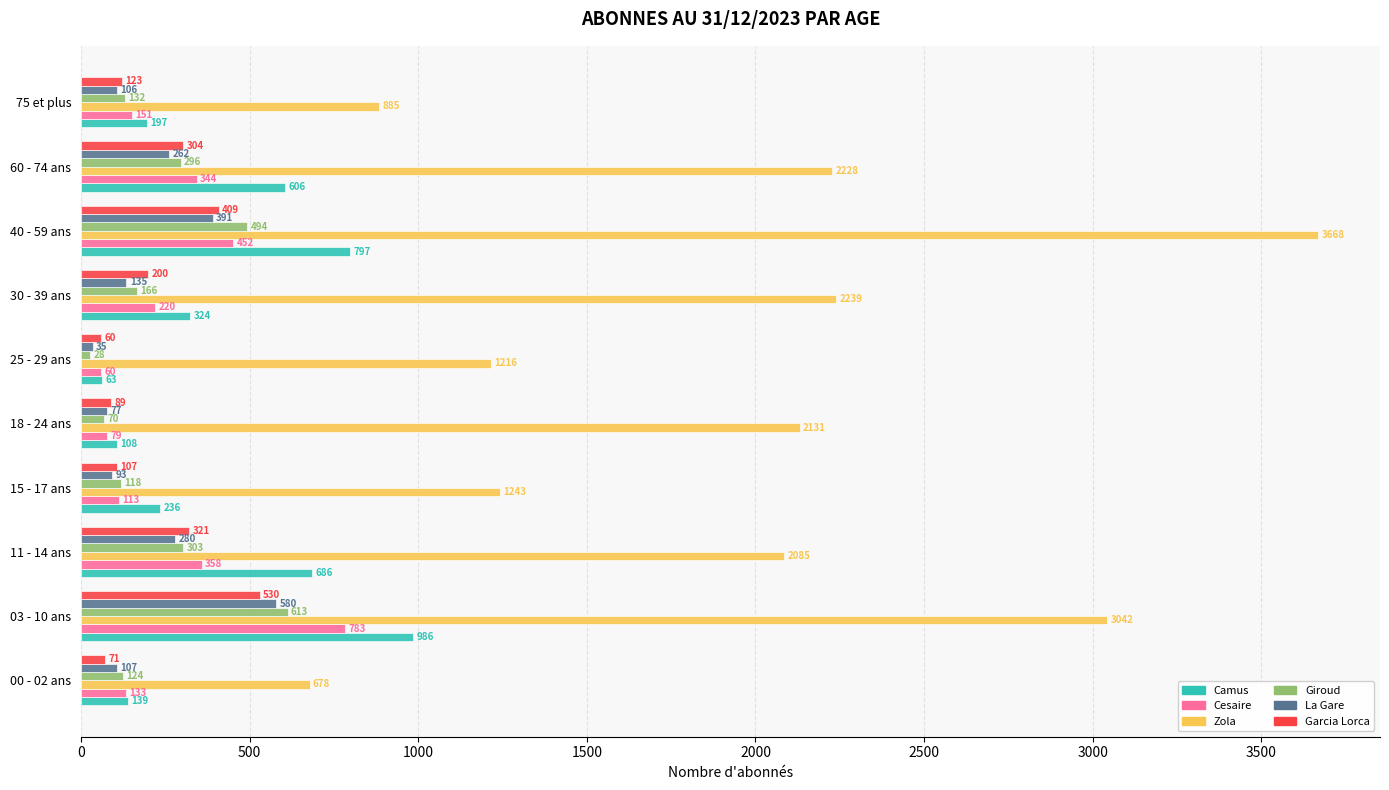

At how many categories does at least one series exceed 1190?

8